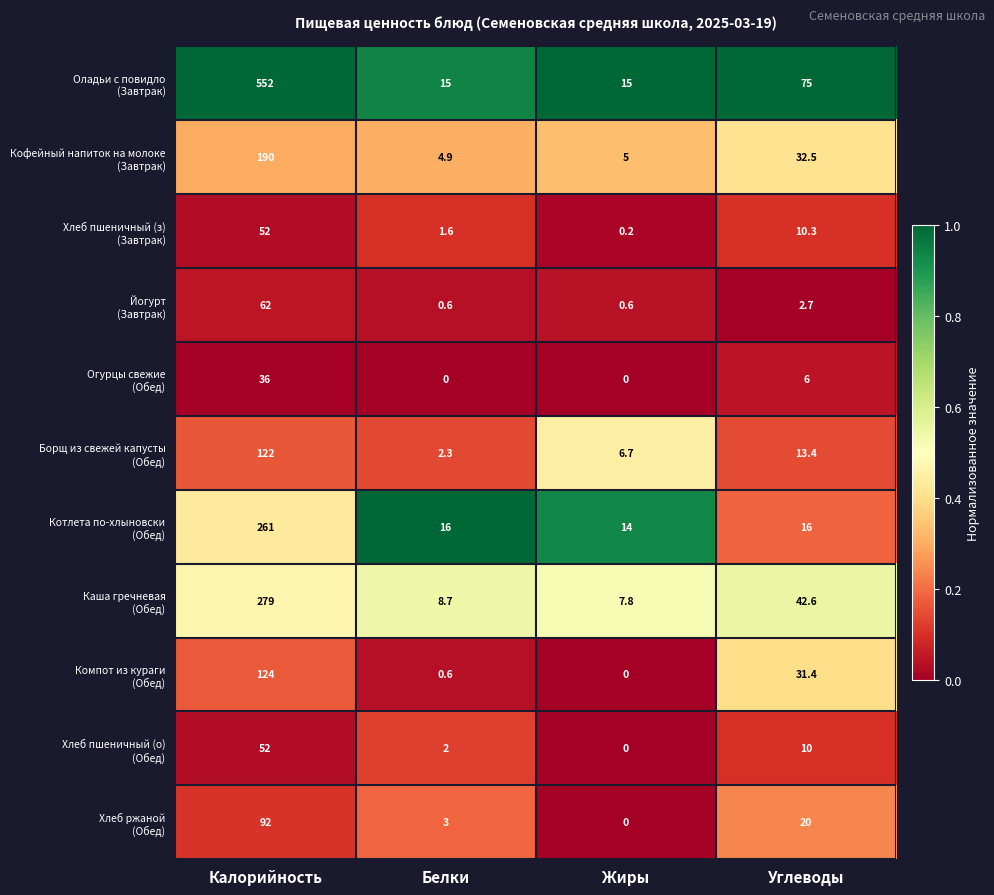

What is the spread (max minus min) of values at Калорийность?

516.0